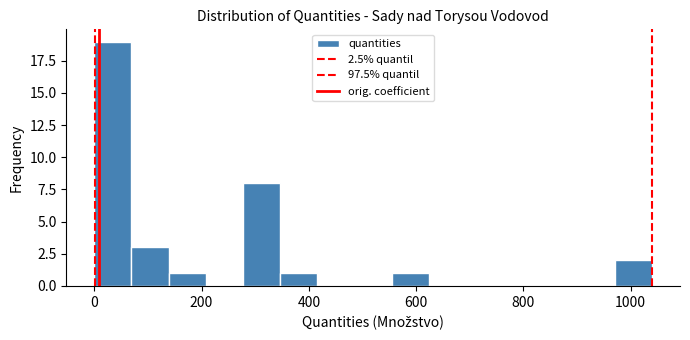

Around what value on the x-axis is the tallest bar? Give the approximate position of its centre, as read against the axis.

40